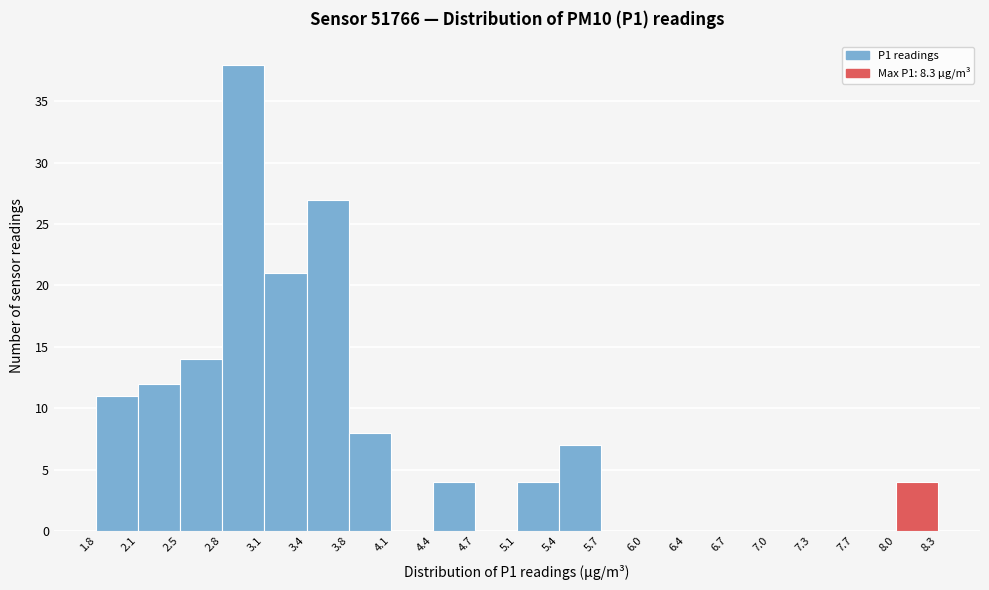

How tall is the bar that spans 2.8 to 3.1 on the x-axis? The values are not printed on the chart, so give them approximately, as read against the axis.

38